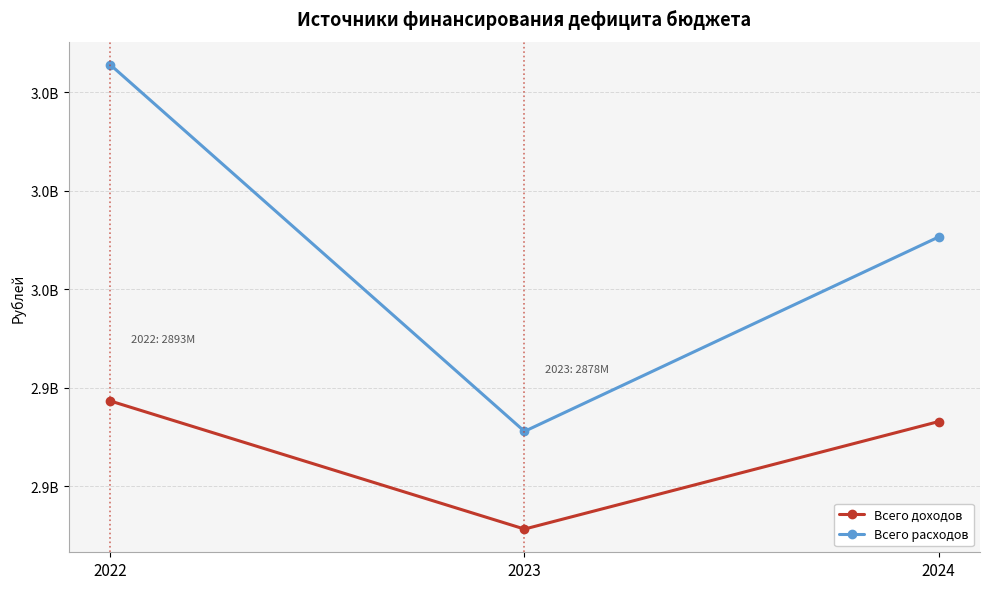

At which category is the sum across all series the highest?

2022